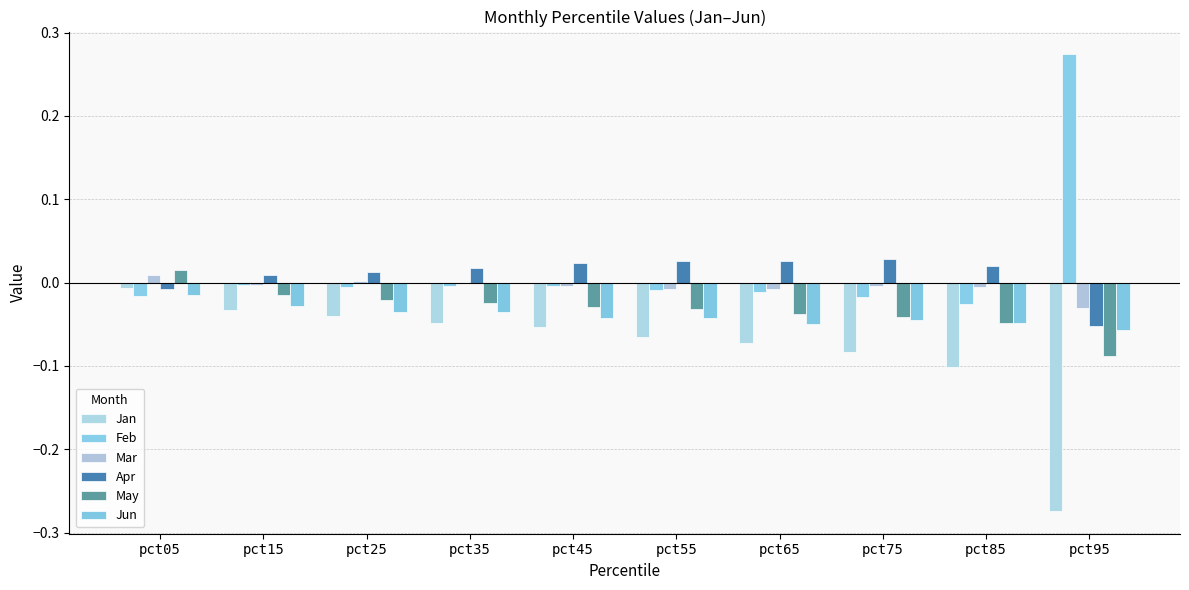

How many values in the Feb series exceed 0?

1